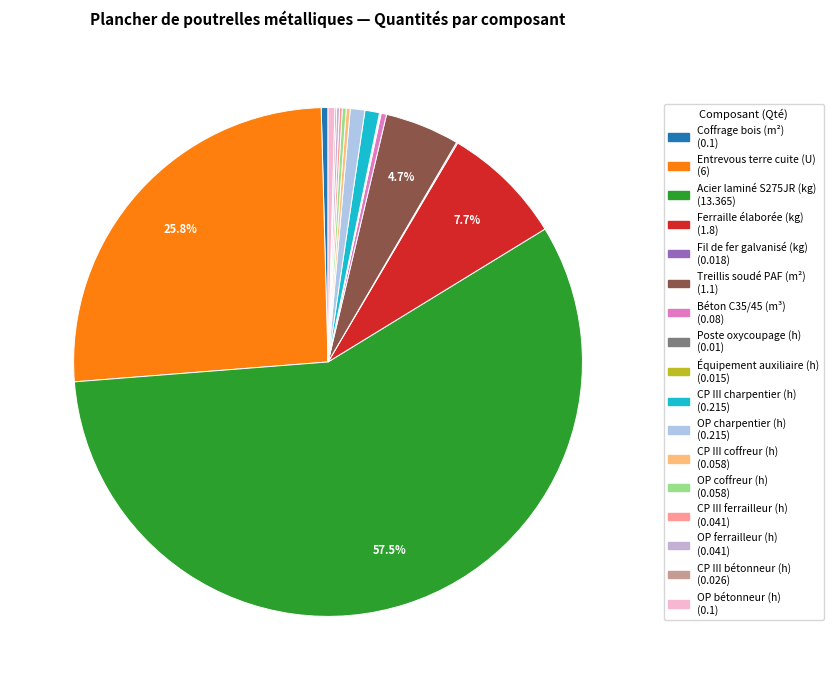

How many slices are in this pie chart?

17